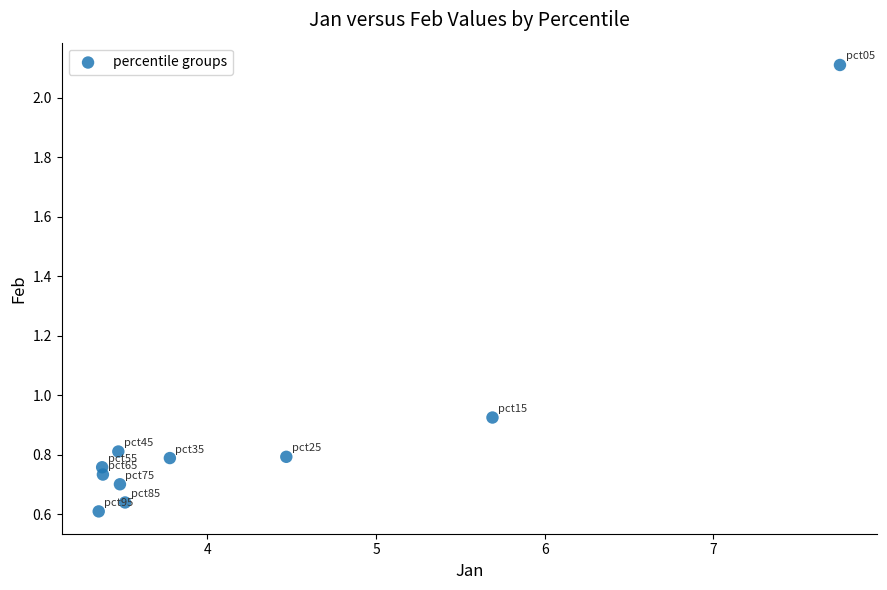

What is the range of Y values (max minus min)?

1.5